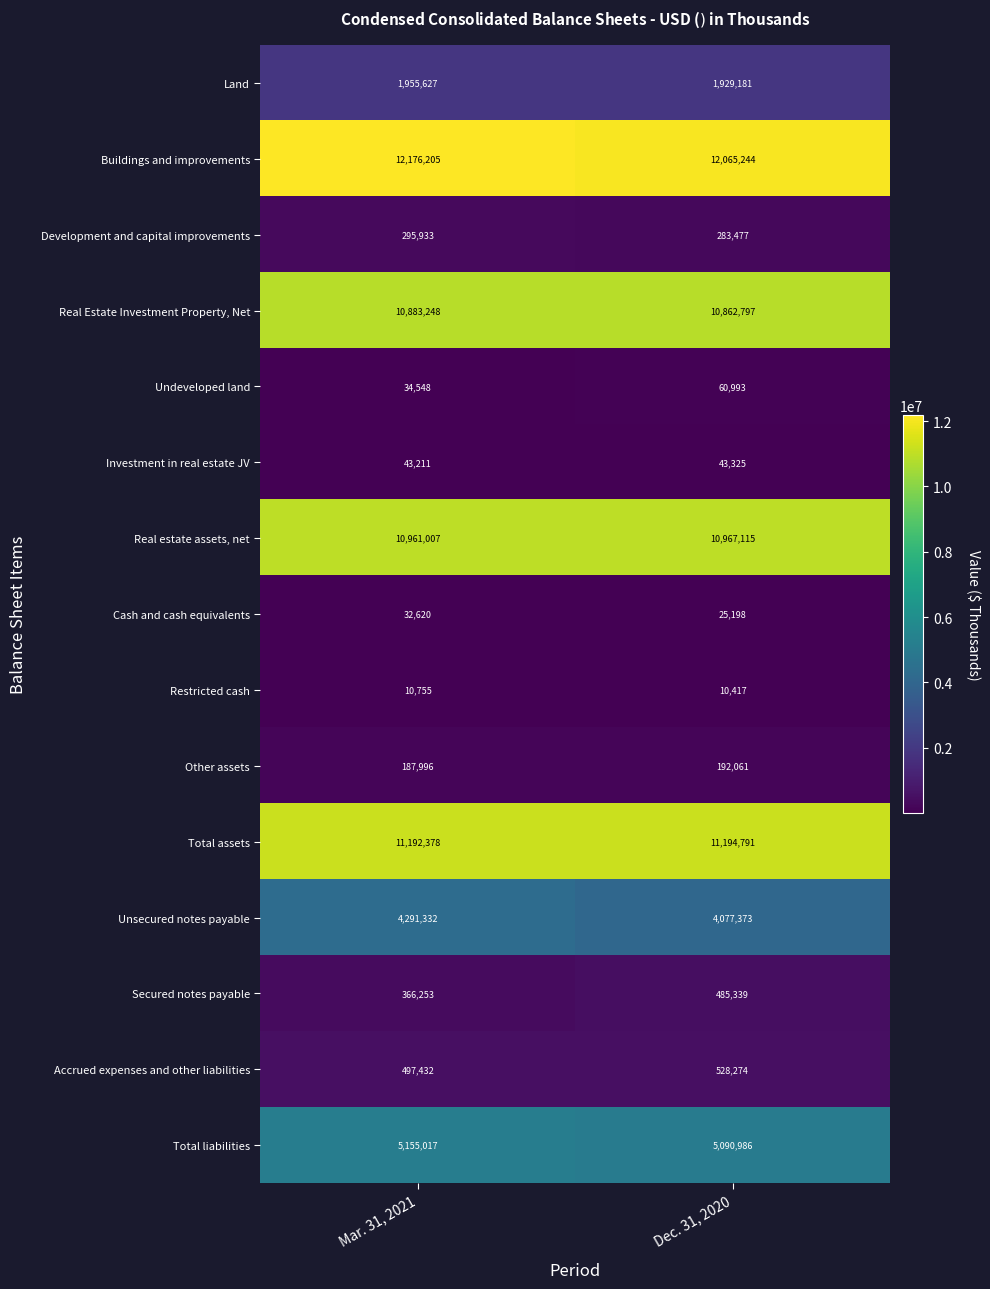

What is the difference between the Unsecured notes payable values at Dec. 31, 2020 and Mar. 31, 2021?

213959